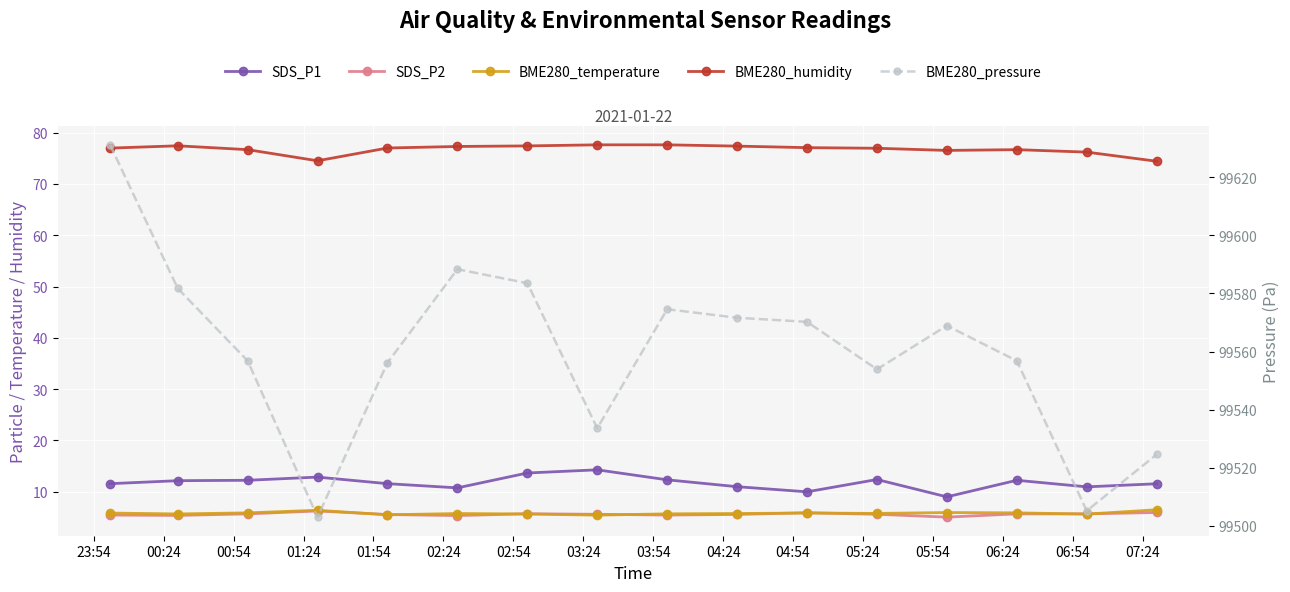

Which series changed the most between 00:24 and 05:24?

BME280_pressure